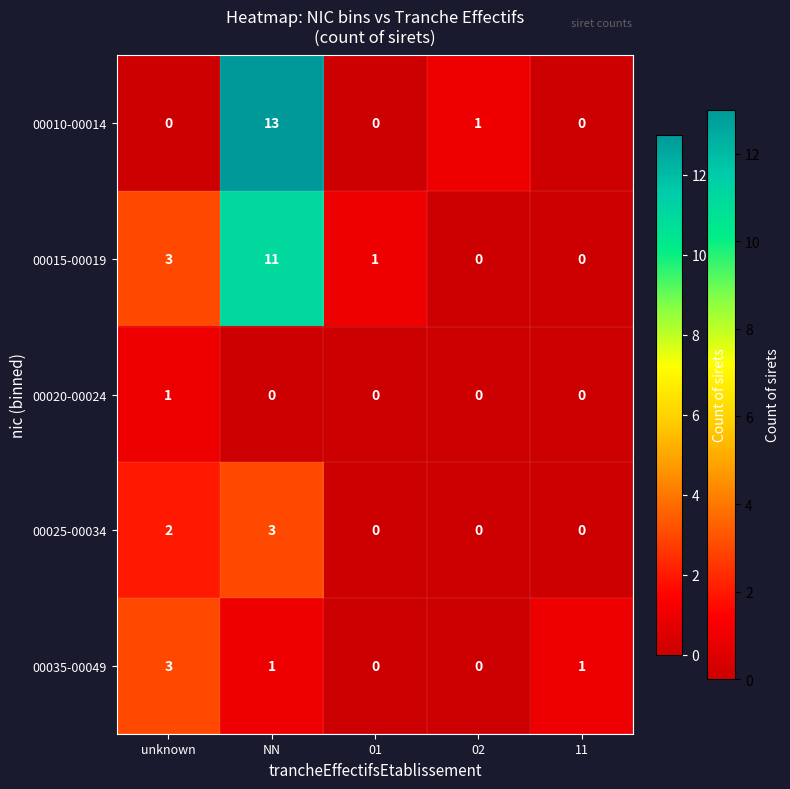

Which series has the widest spread of values?

00010-00014